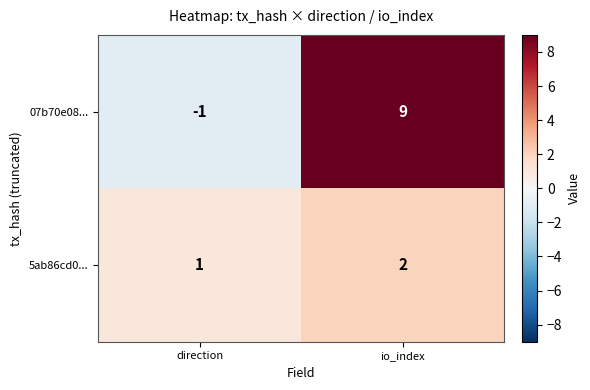

What is the sum of all 07b70e08... values?

8